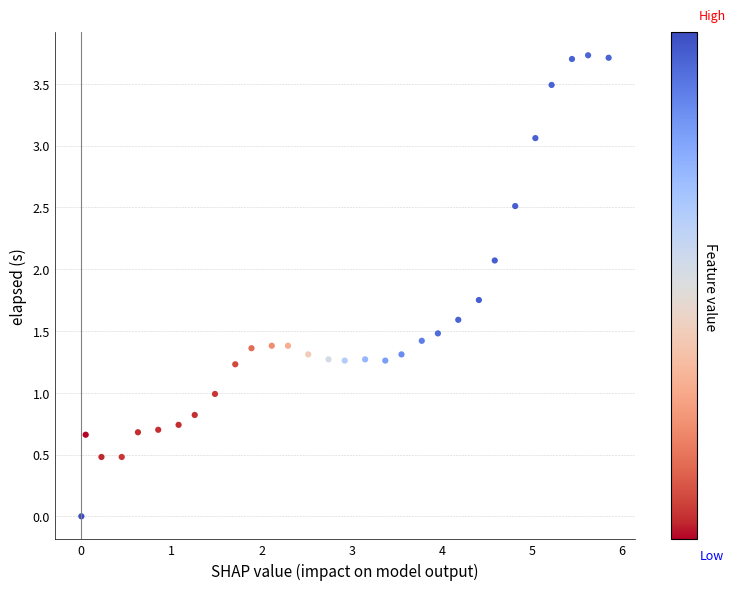

What is the range of X values (max minus min)?

5.9